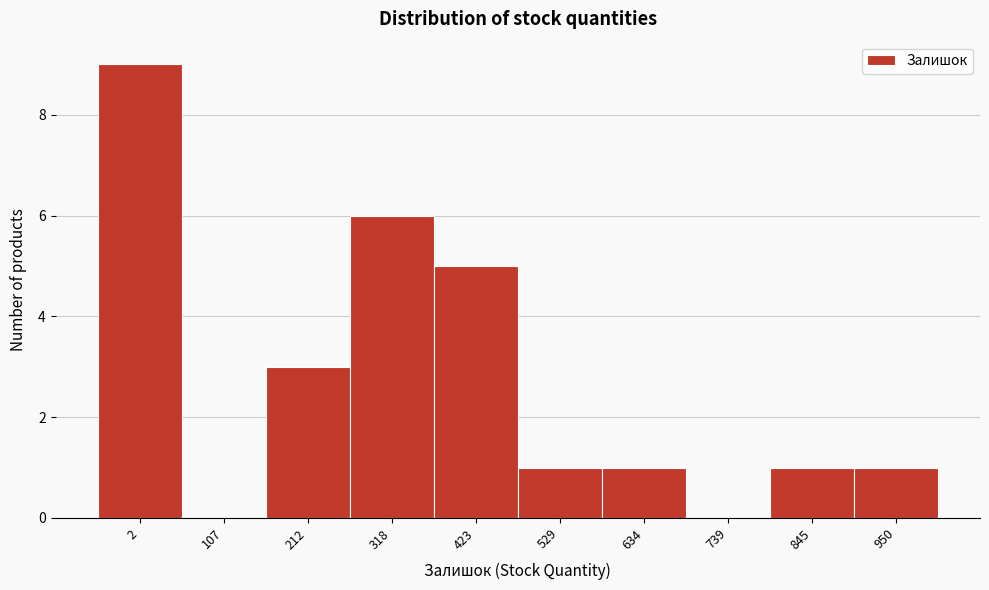

Reading left to right, extract all data points from this chart.

2=9	107=0	212=3	318=6	423=5	529=1	634=1	739=0	845=1	950=1